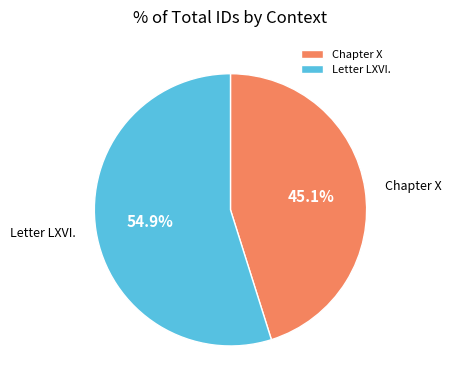

Rank the categories by value from lowest to highest.

Chapter X, Letter LXVI.